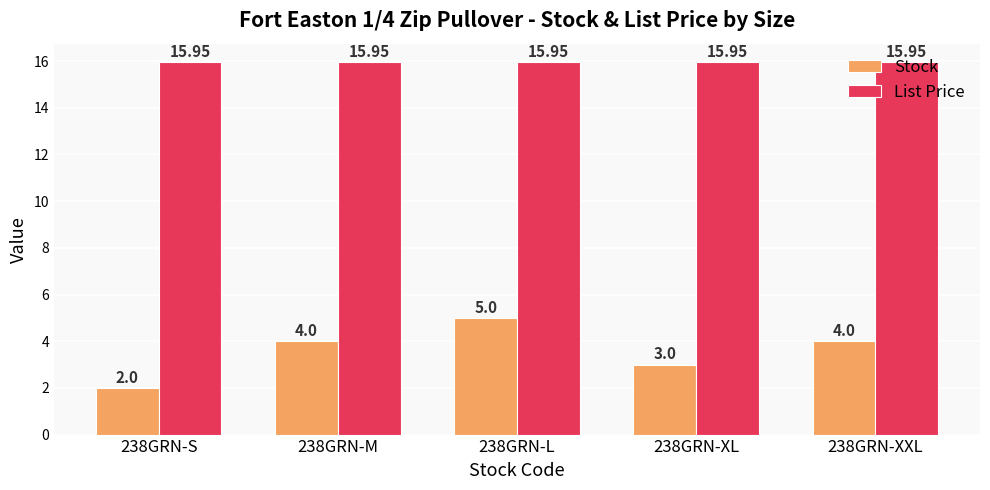

At which label is Stock closest to 3?

238GRN-XL